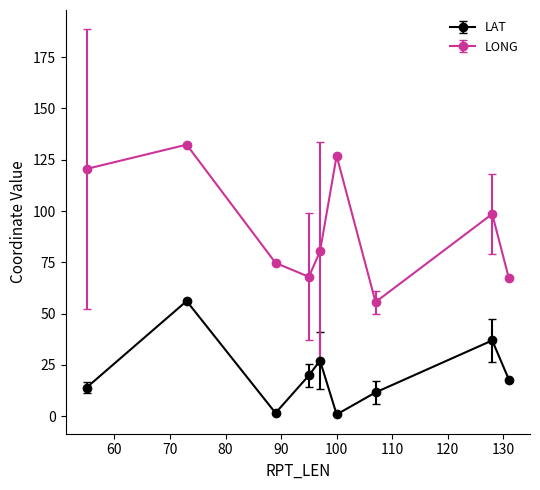

What is the minimum value for LONG?

55.6